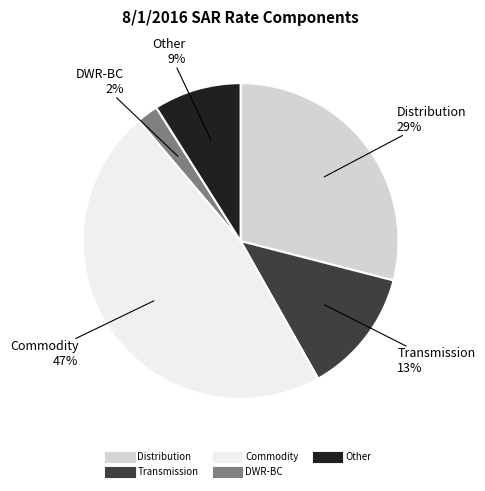

To the nearest percent, what portion does Other represent?

9%